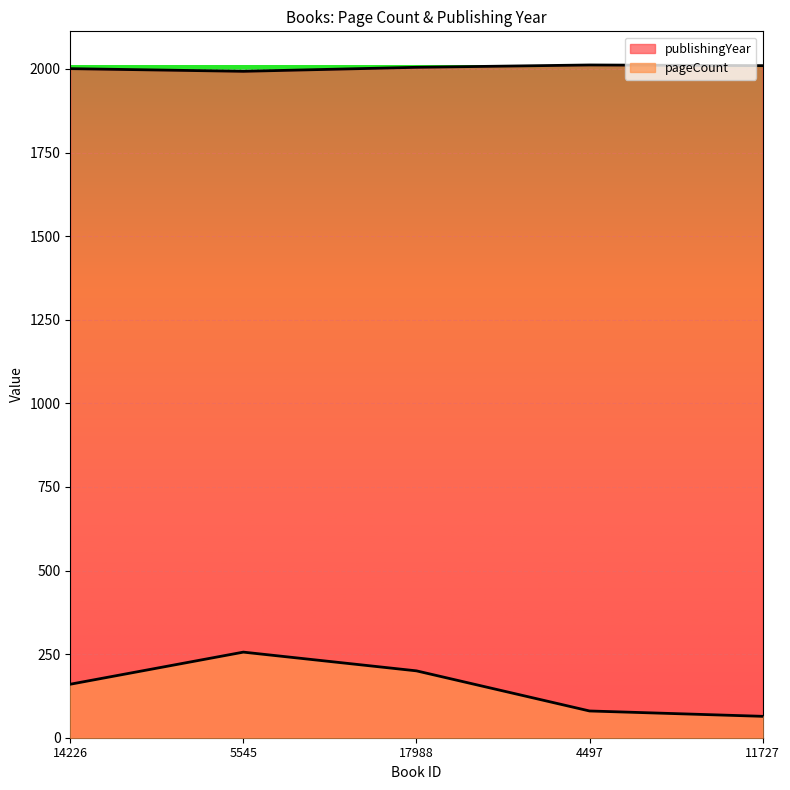

How many values in the publishingYear series are below 2005?

2